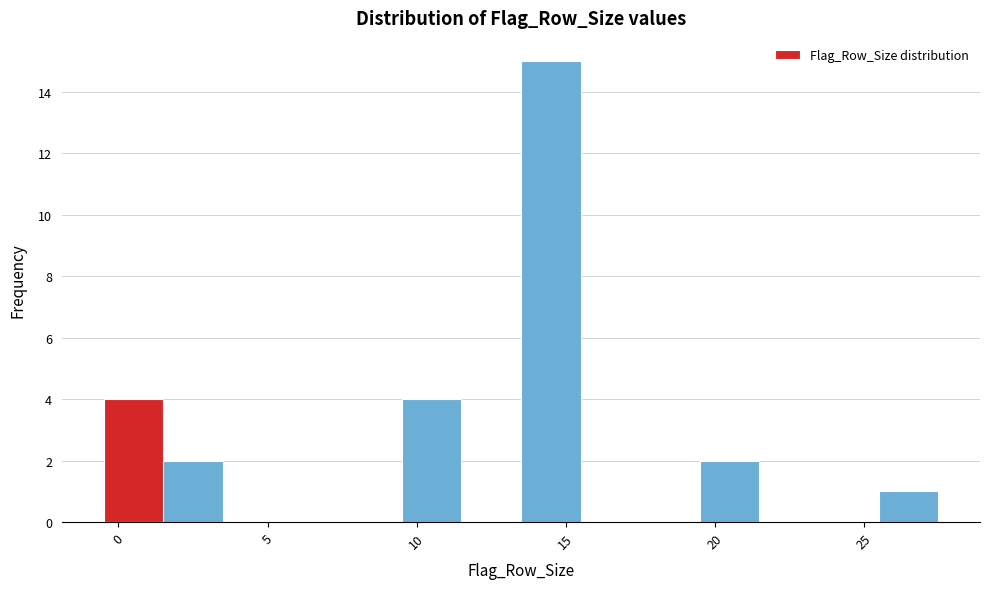

Reading left to right, transcribe this chart: for each bar, give the range it covers on the x-axis and its height. The values are not printed on the chart, so give them approximately, as read against the axis.

-0.5 to 1.5: 4
1.5 to 3.5: 2
3.5 to 5.5: 0
5.5 to 7.5: 0
7.5 to 9.5: 0
9.5 to 11.5: 4
11.5 to 13.5: 0
13.5 to 15.5: 15
15.5 to 17.5: 0
17.5 to 19.5: 0
19.5 to 21.5: 2
21.5 to 23.5: 0
23.5 to 25.5: 0
25.5 to 27.5: 1